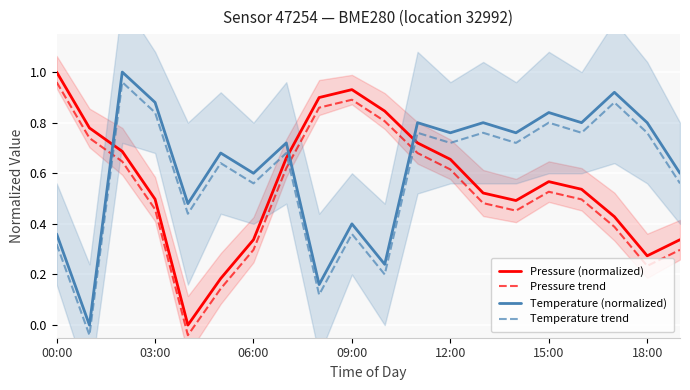

True or false: Pressure trend has a value of 0.7 at 17.

False